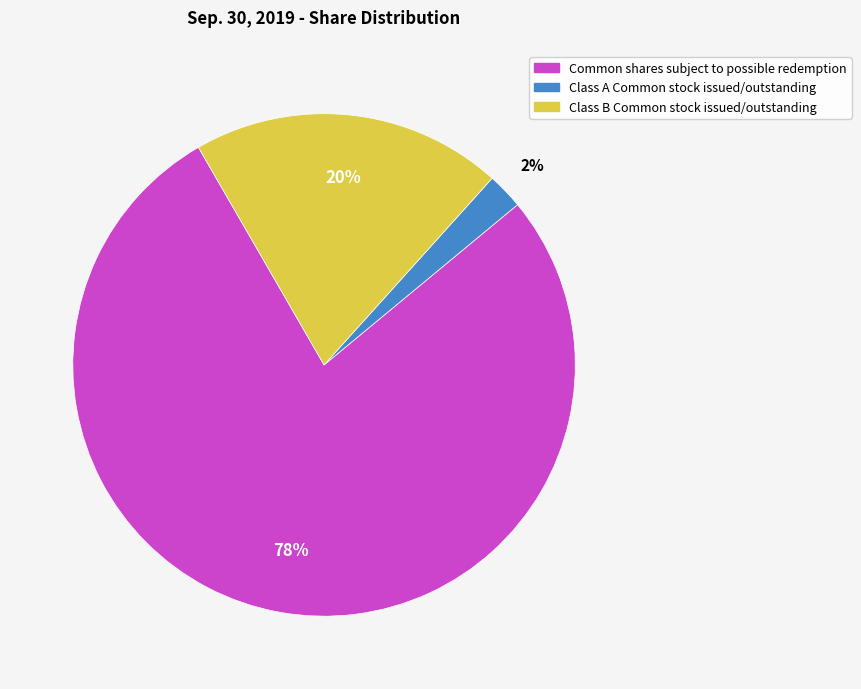

Between Common shares subject to possible redemption and Class B Common stock issued/outstanding, which is larger?

Common shares subject to possible redemption